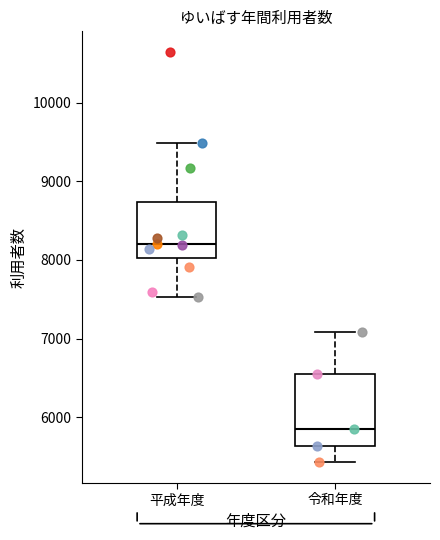

Comparing the boxes themselves (not the whiskers), which one is the tallest?

令和年度